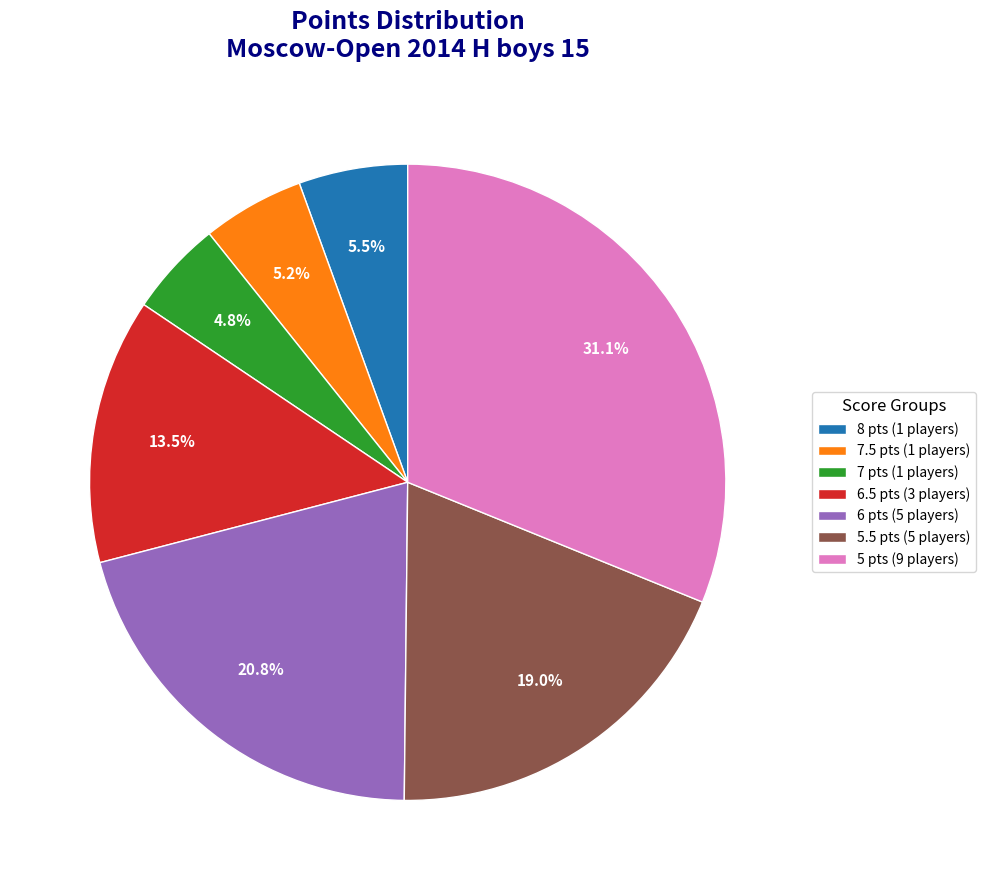

Approximately how many times larger is the value at 6.5 pts (3 players) compared to 5.5 pts (5 players)?

0.7